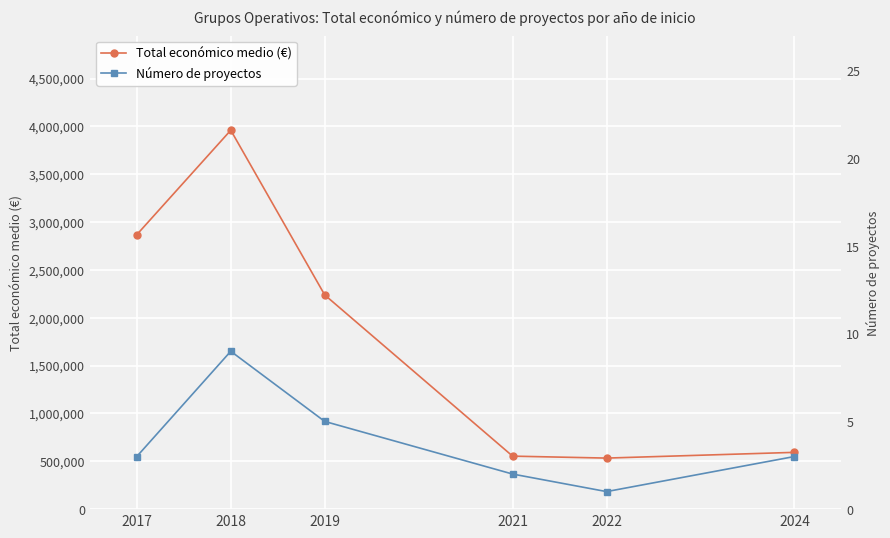

At which label is Total económico medio (€) closest to 2246514?

2019